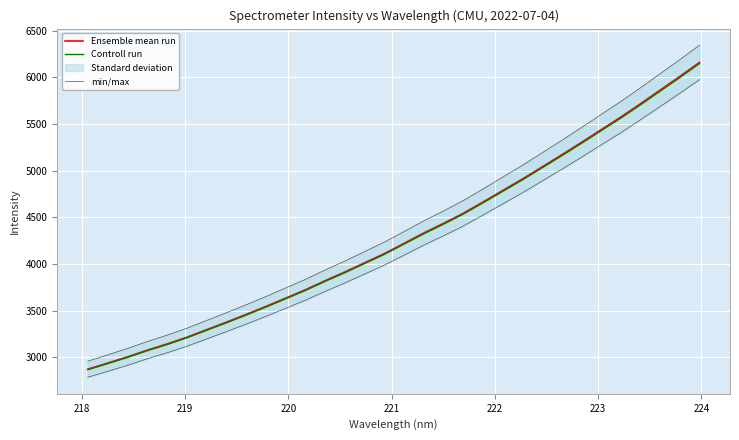

What is the minimum value for Ensemble mean run?

2873.8